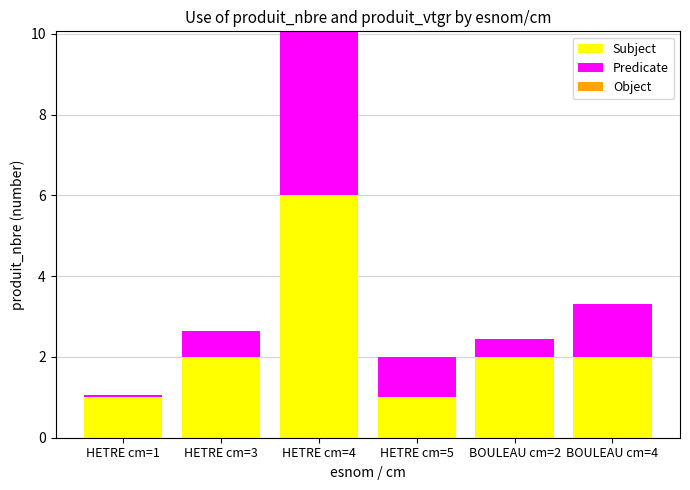

At which category is the sum across all series the highest?

HETRE cm=4